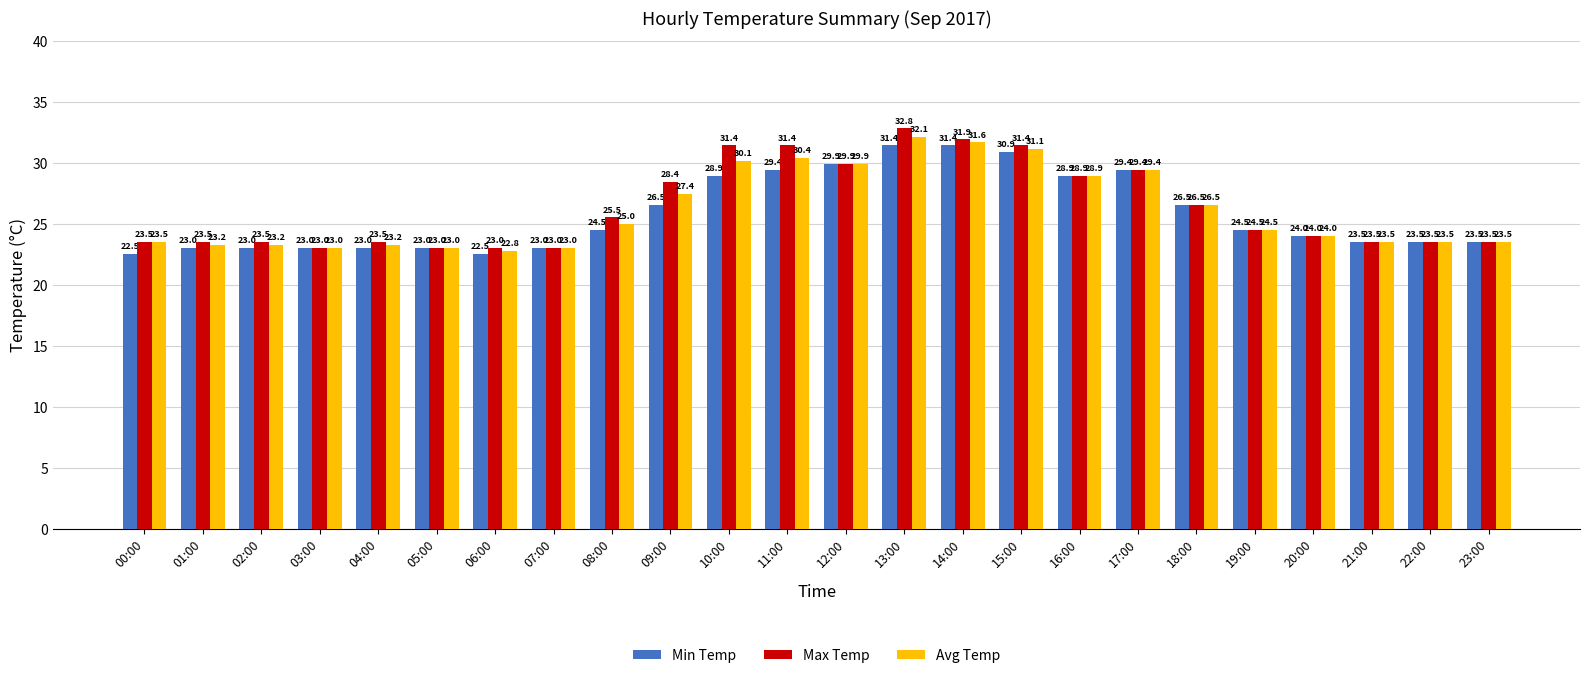

What is the minimum value shown in the chart?

22.5